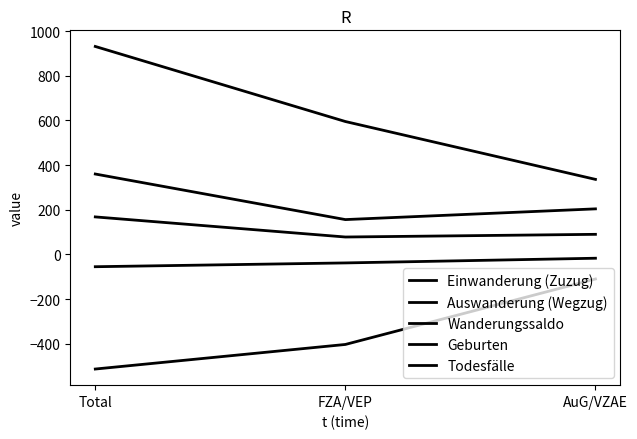

Which series changed the most between Total and FZA/VEP?

Einwanderung (Zuzug)